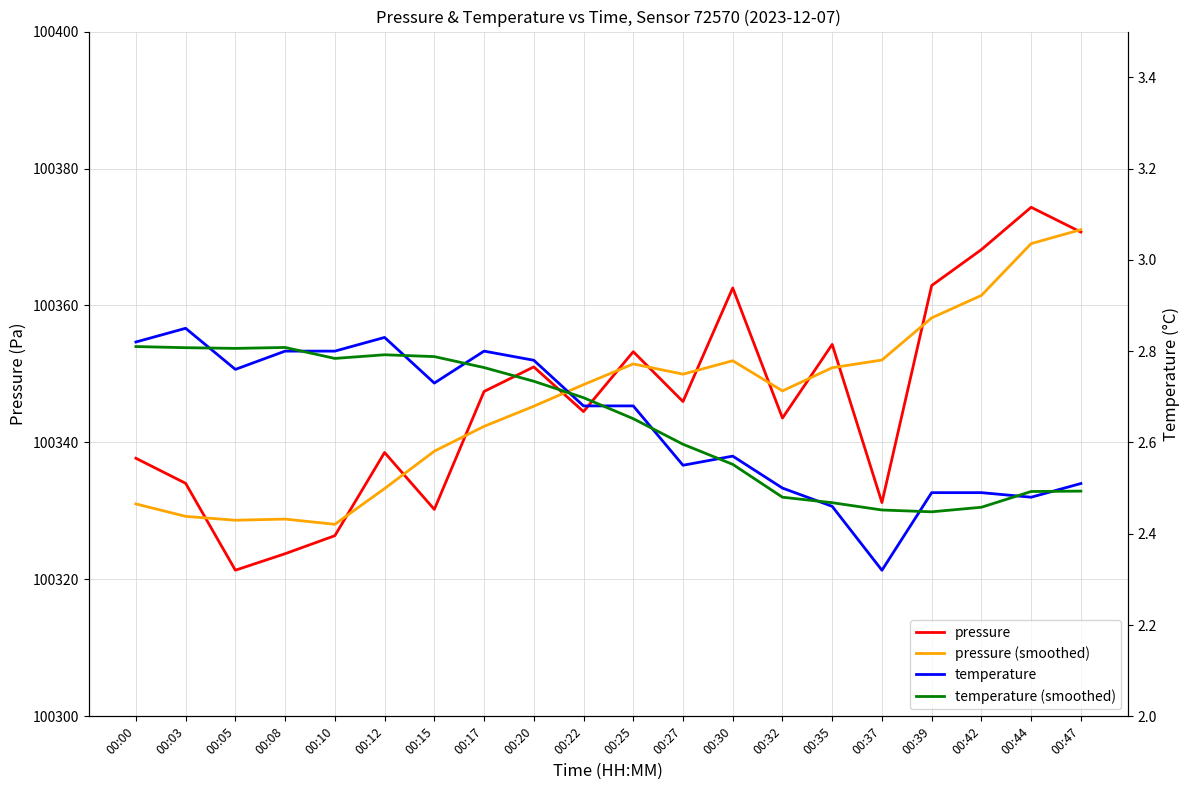

Is this an area chart (filled region under the line)?

No